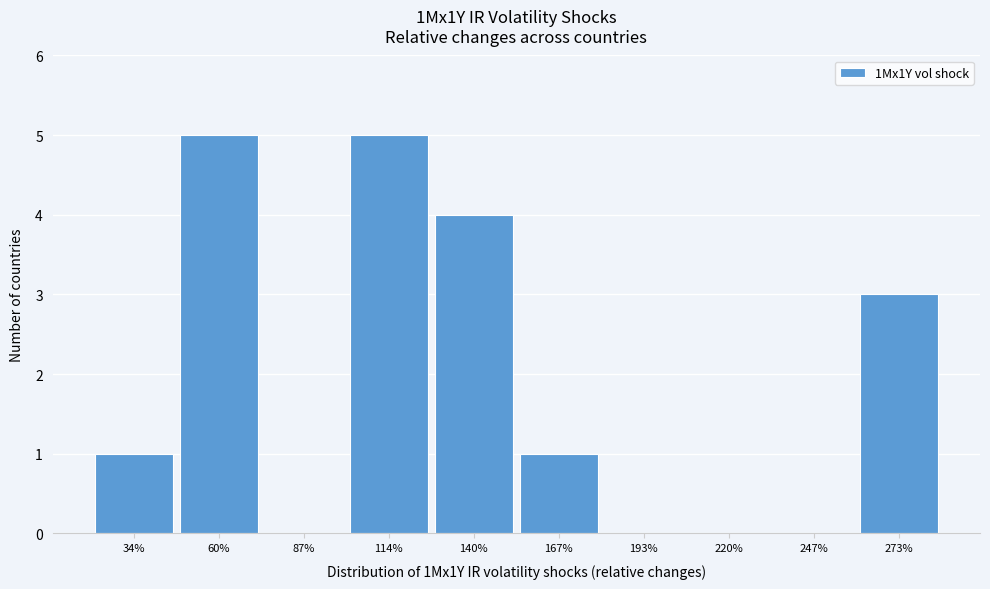

Reading right to left, what are all the values shown in this chart?

273%=3	247%=0	220%=0	193%=0	167%=1	140%=4	114%=5	87%=0	60%=5	34%=1